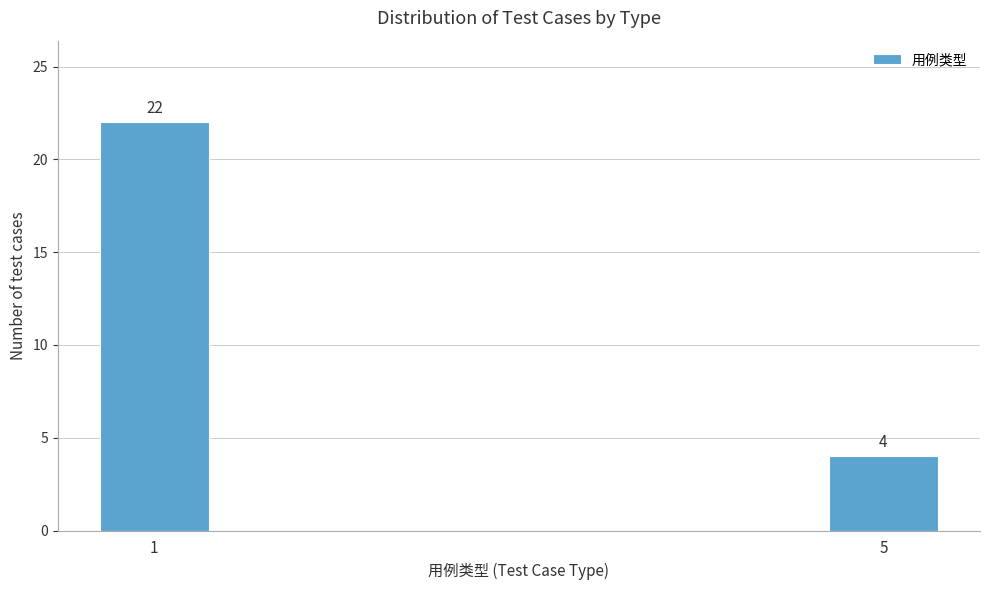

Reading left to right, what are all the values shown in this chart?

1=22	5=4